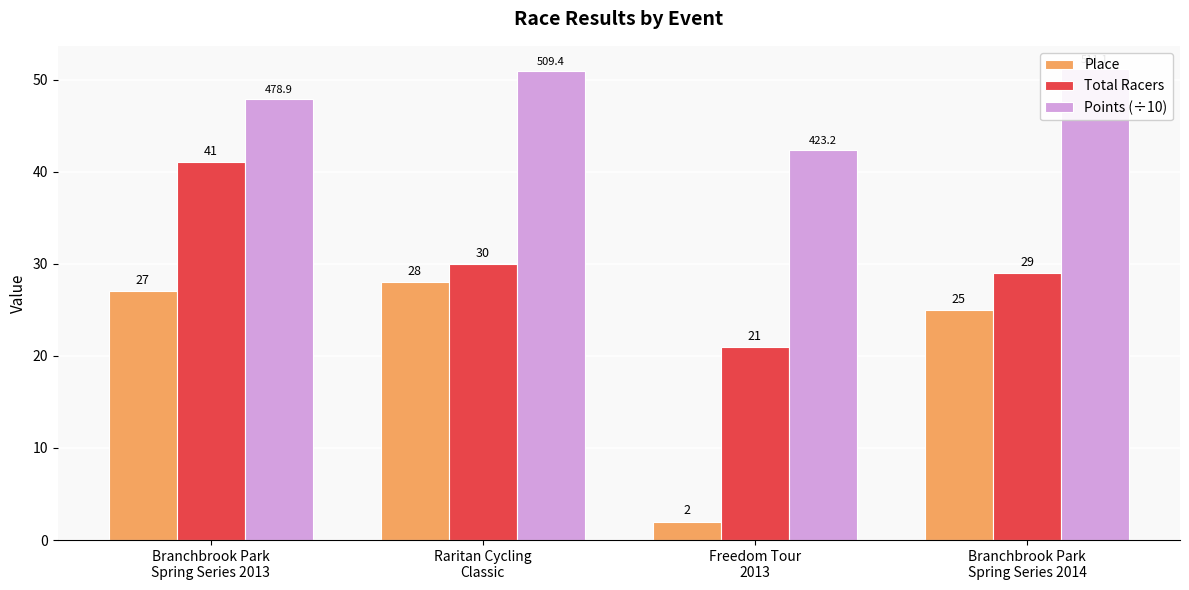

What is the smallest value displayed?

2.0